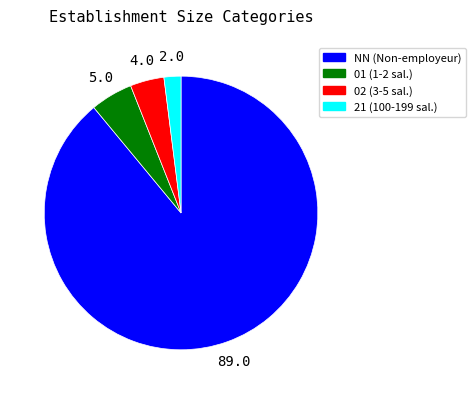

What is the smallest slice in the pie chart?

21